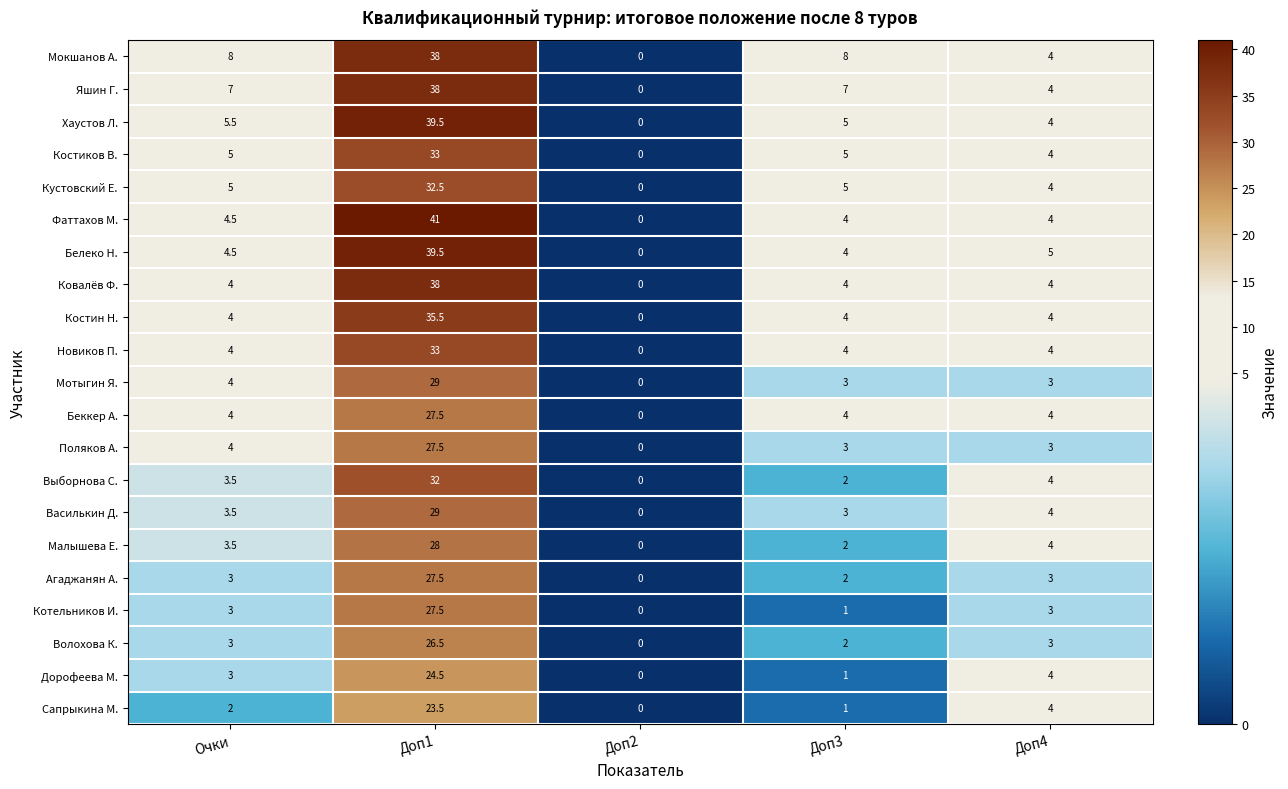

Between Доп1 and Доп4, which series saw the biggest shift?

Фаттахов М.